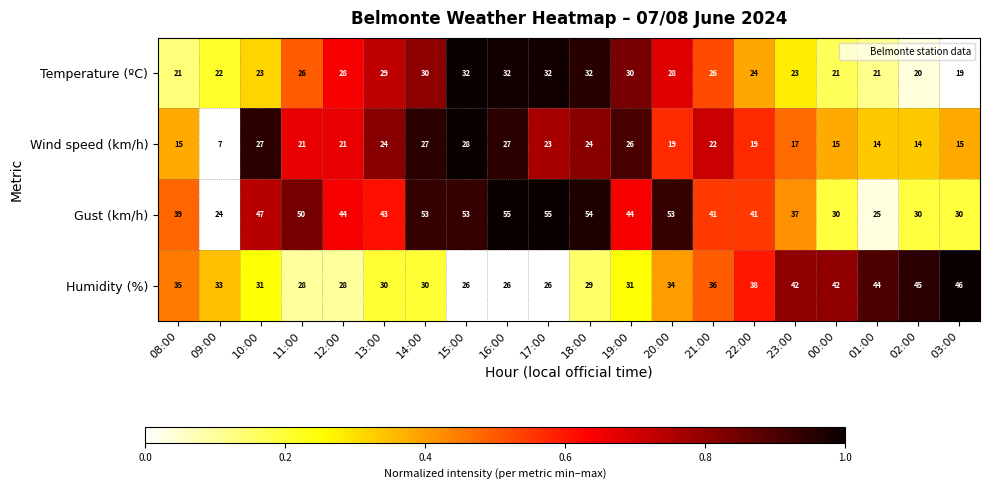

List the series in order of their overall mean, lowest first.

Wind speed (km/h), Temperature (ºC), Humidity (%), Gust (km/h)